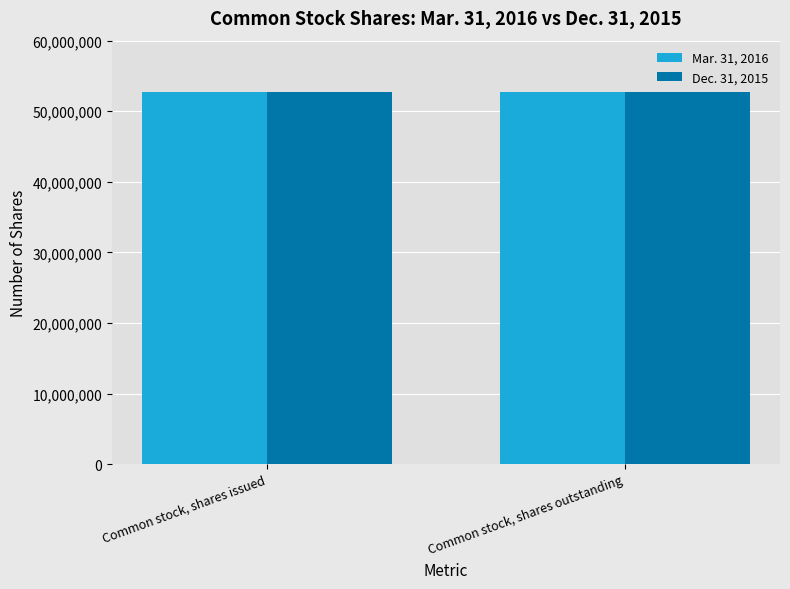

What is the maximum value shown in the chart?

52774550